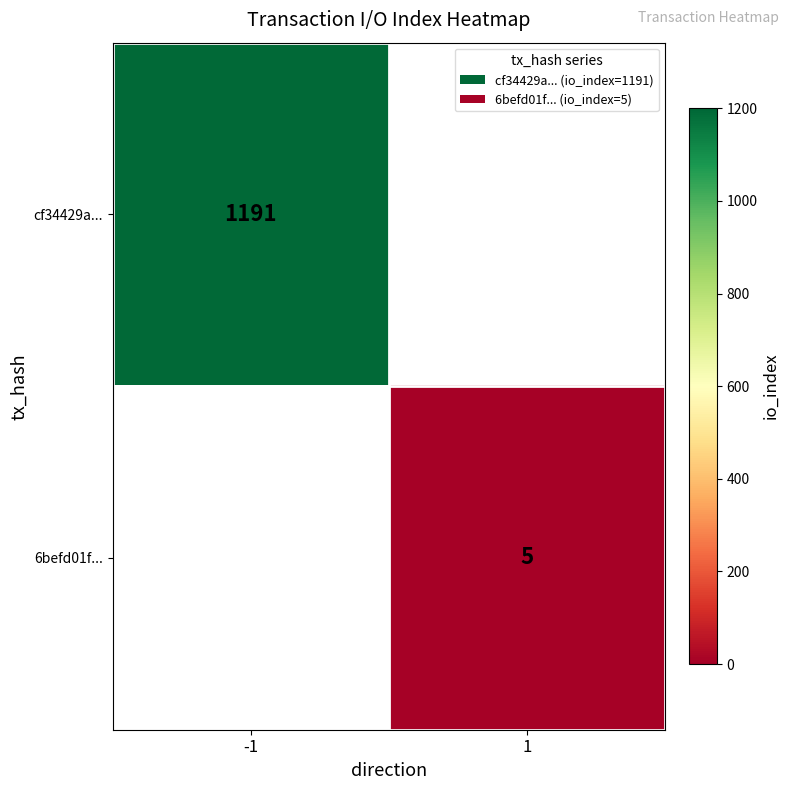

Is it true that 6befd01f... equals 8.7 at 1?

False